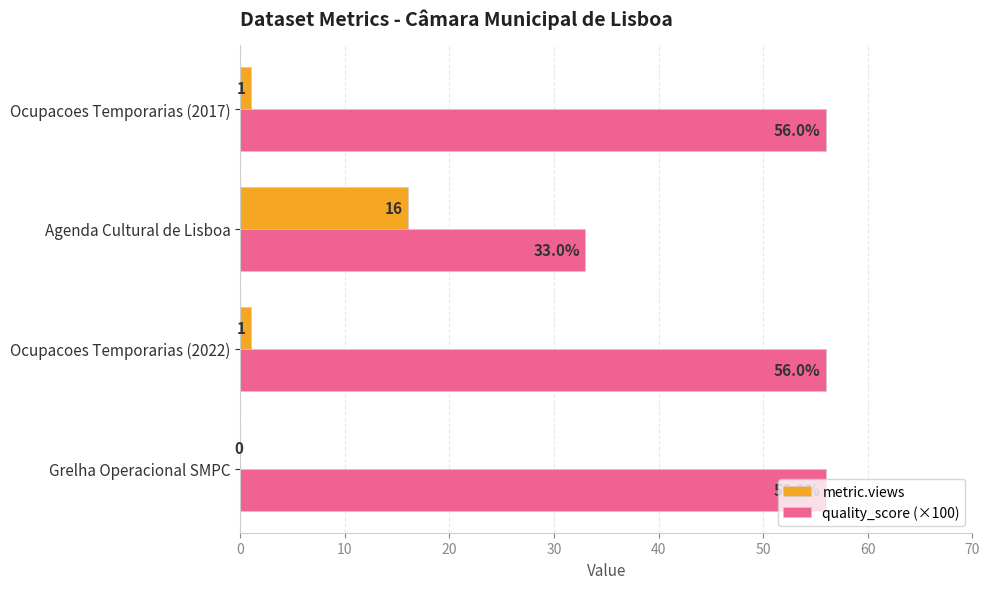

What is the greatest value displayed?

56.0